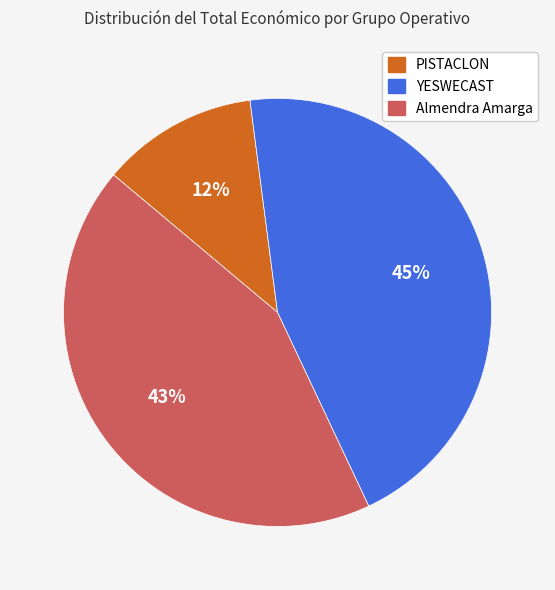

Is PISTACLON the majority of the pie?

No